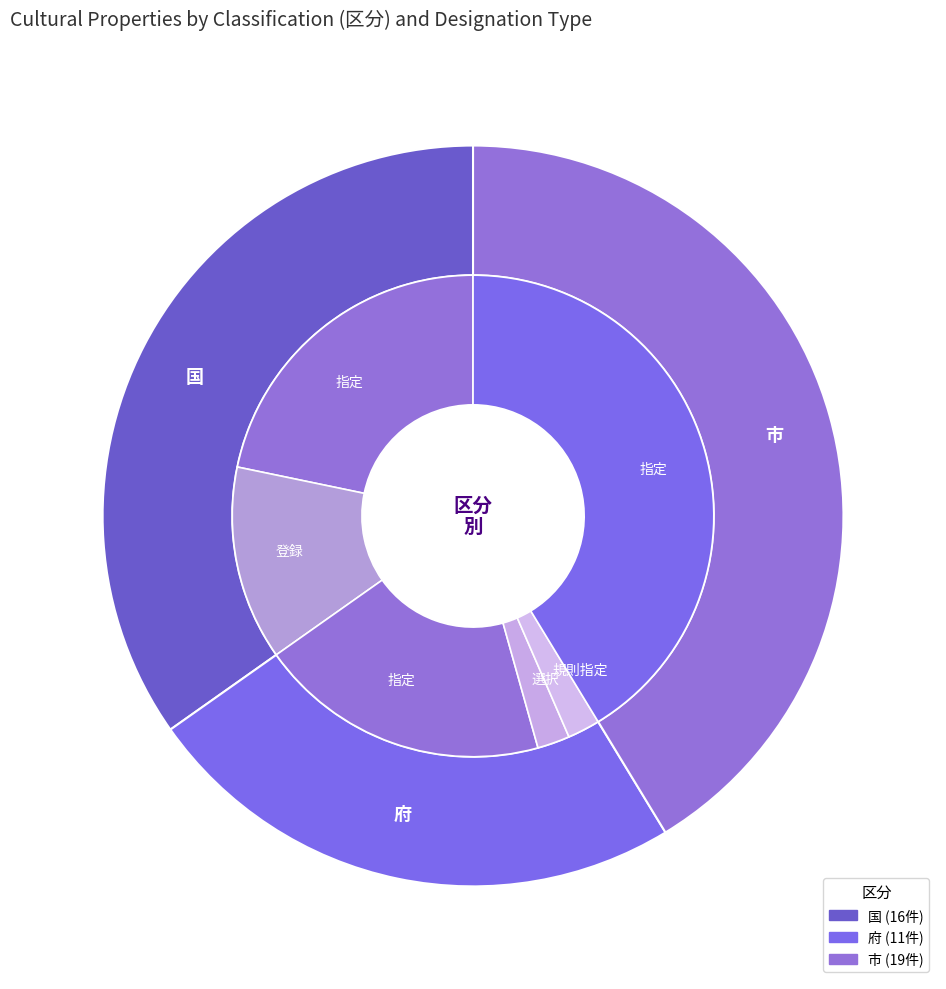

Does 市 account for over 50% of the chart?

No